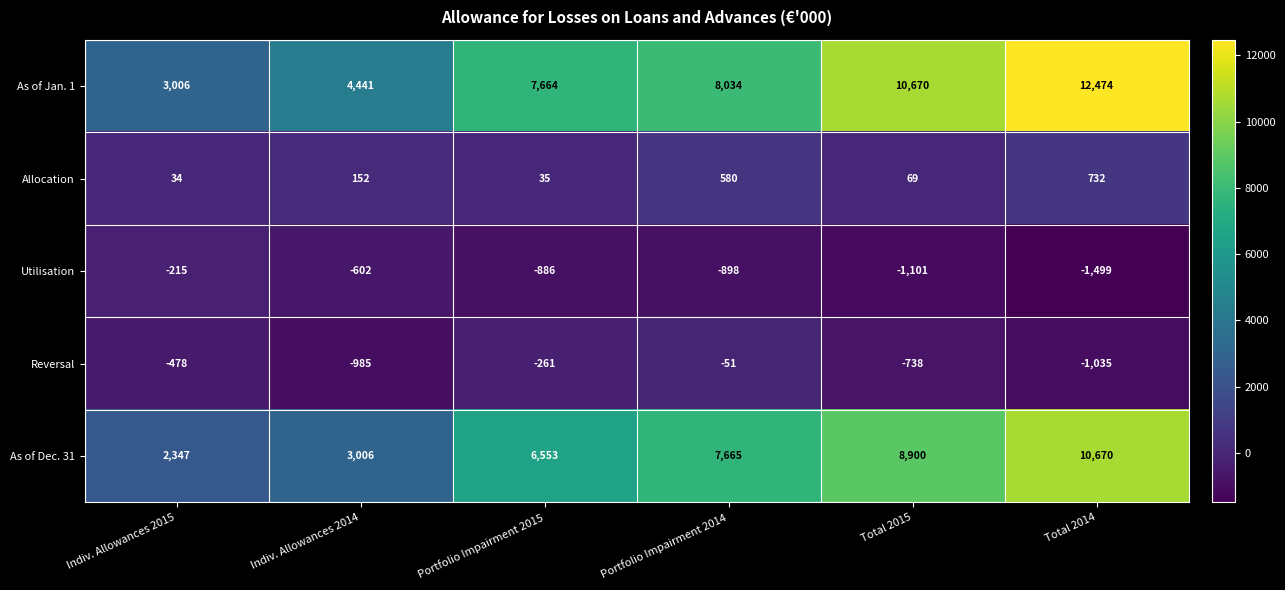

Which series has the widest spread of values?

As of Jan. 1